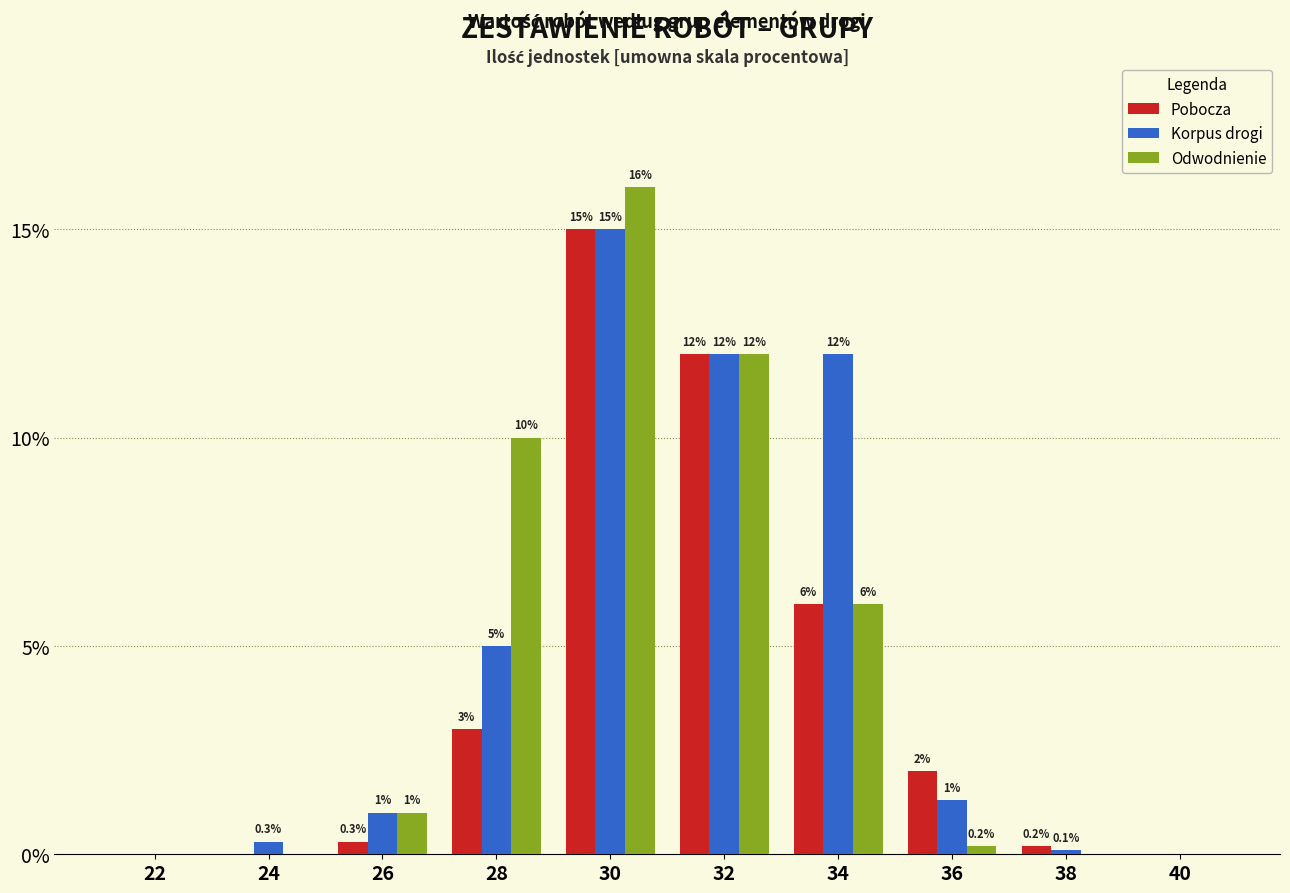

What is the highest value of the Odwodnienie series?

16.0